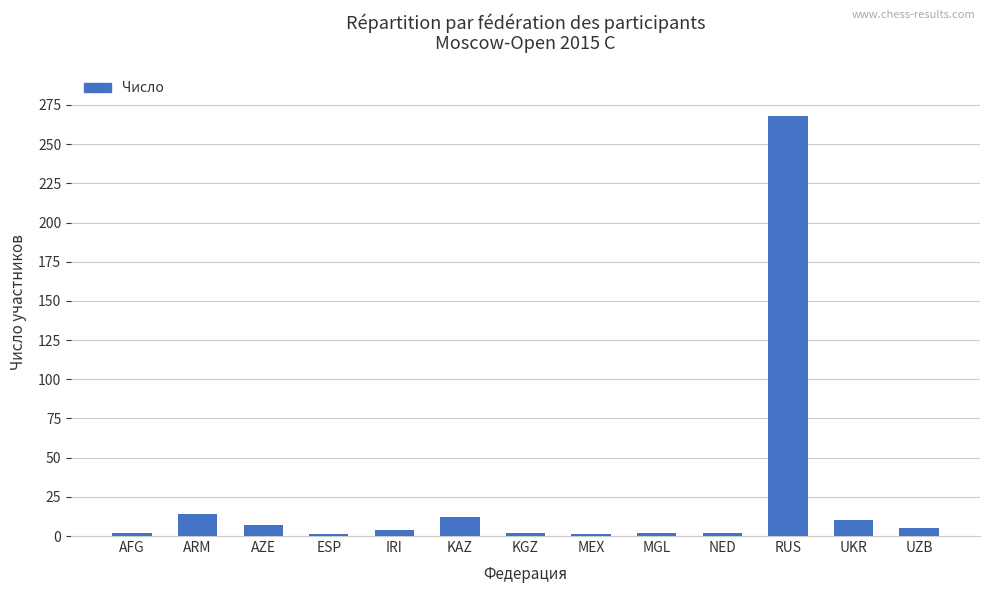

At which label does the data first exceed 4?

ARM